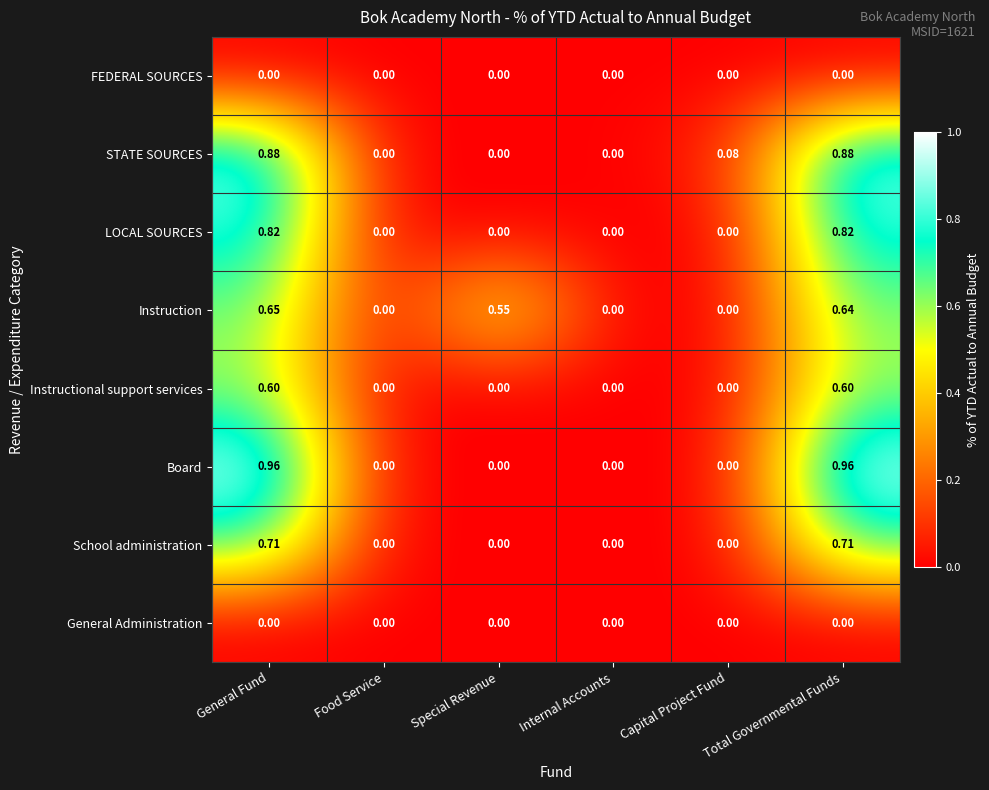

Which series changed the most between General Fund and Special Revenue?

Board